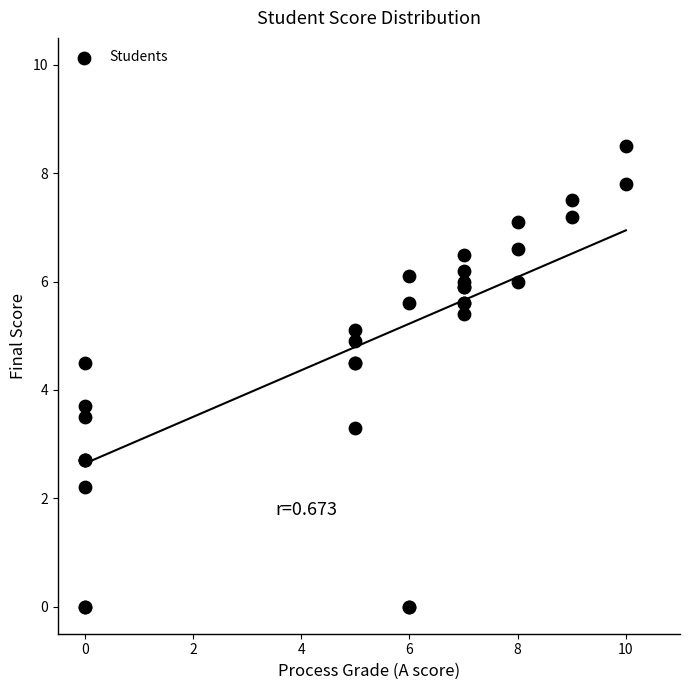

What Y value in the scatter plot is closest to 4?

3.7